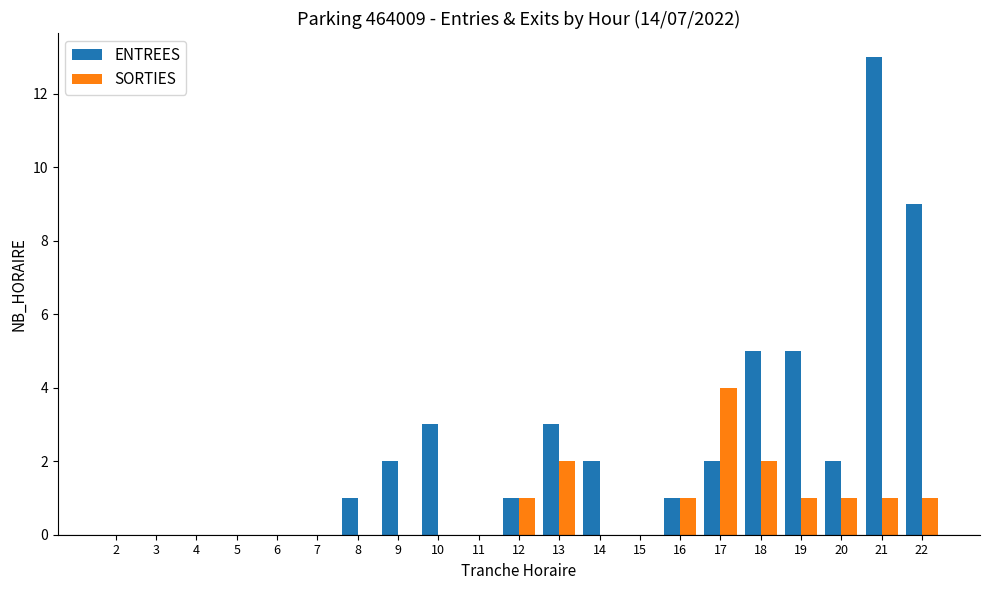

The value of ENTREES at 19 is 5. True or false?

True